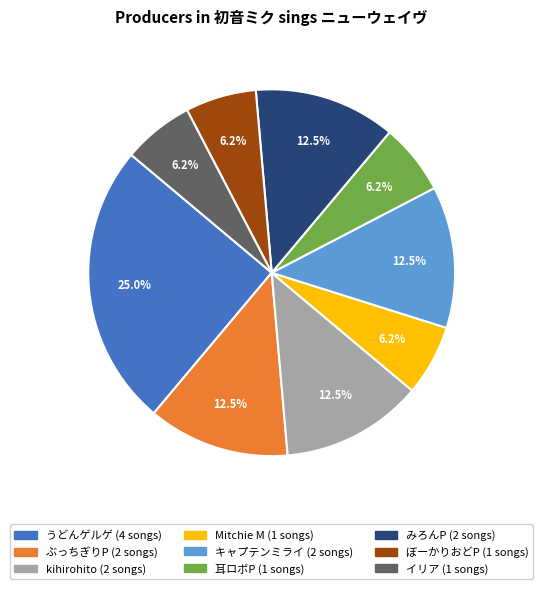

Is the sum of ぶっちぎりP and kihirohito greater than half?

No